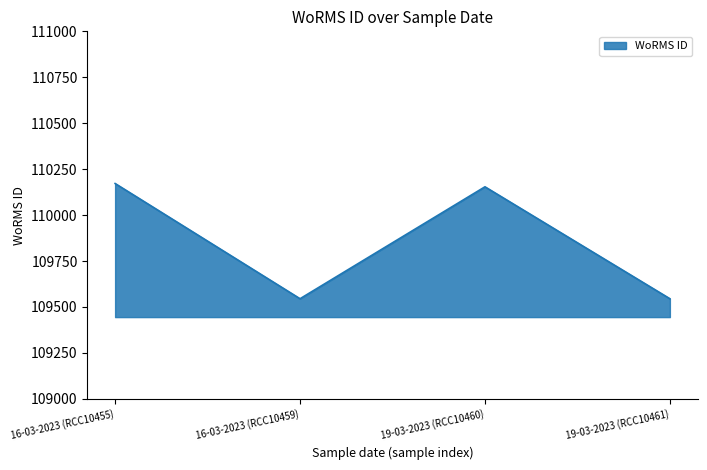

How many values are below 110154?

2